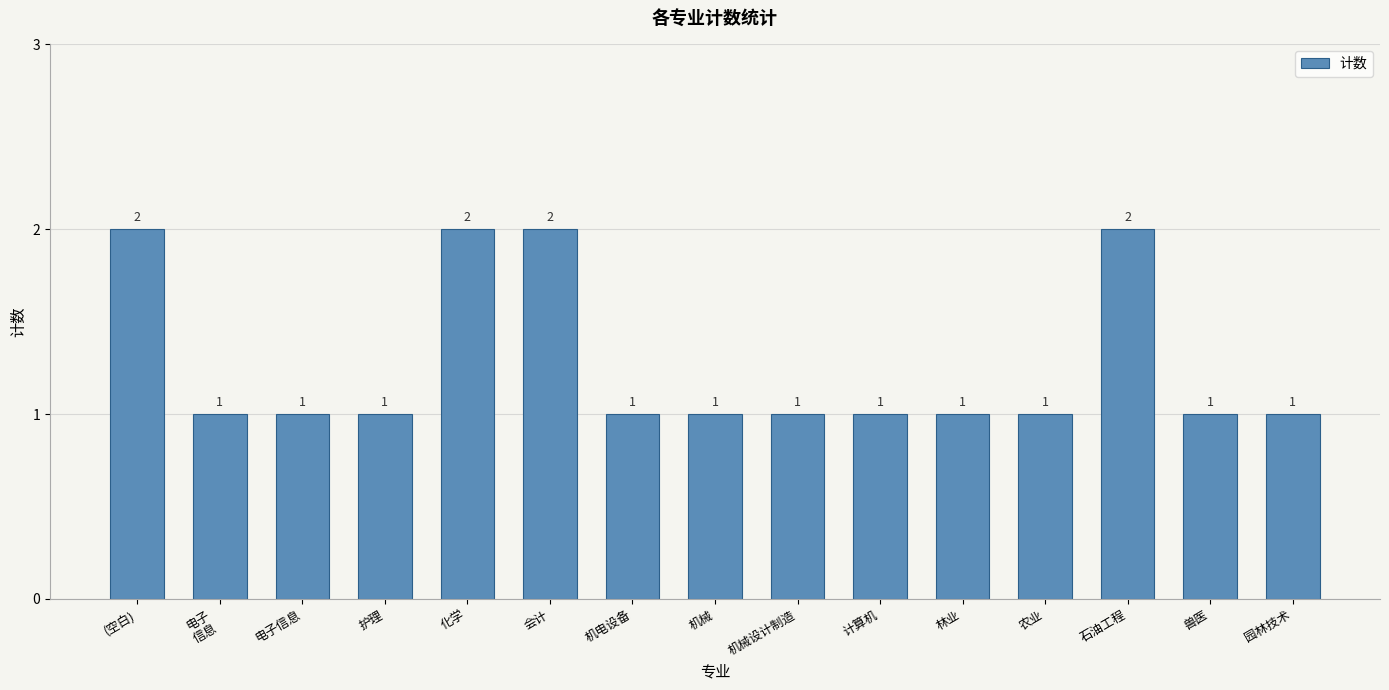

How many categories are shown in the chart?

15